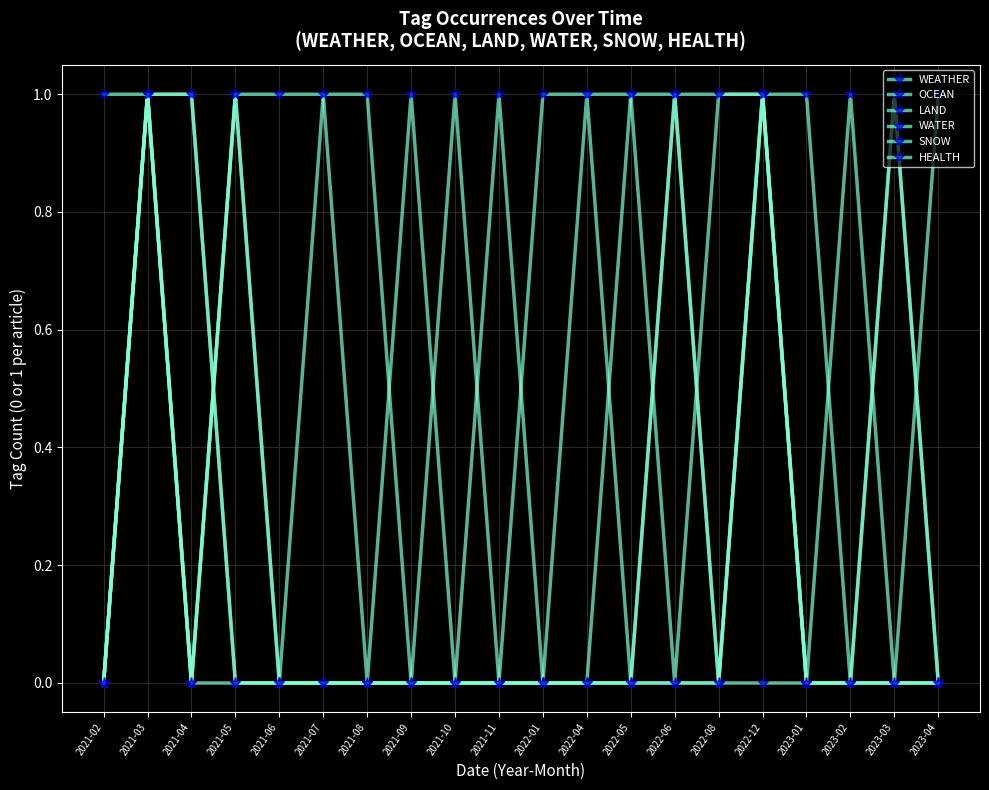

Is the value of SNOW at 2022-05 greater than the value of OCEAN at 2022-08?

No